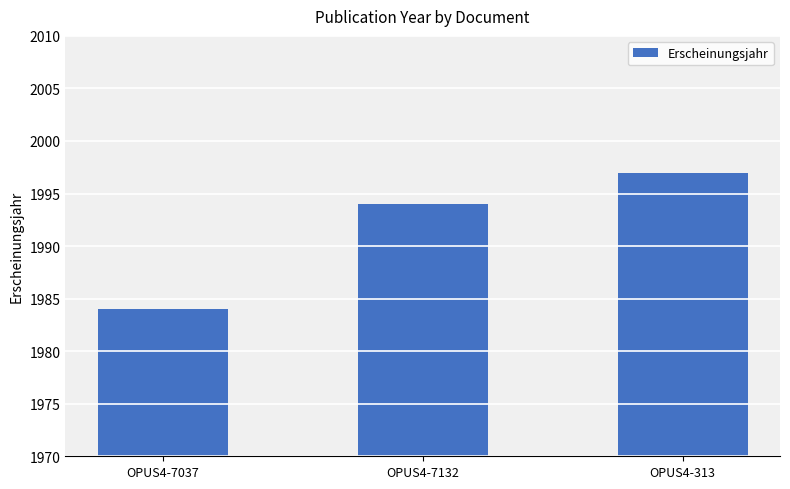

Where is the data nearest to the value 1990?

OPUS4-7132